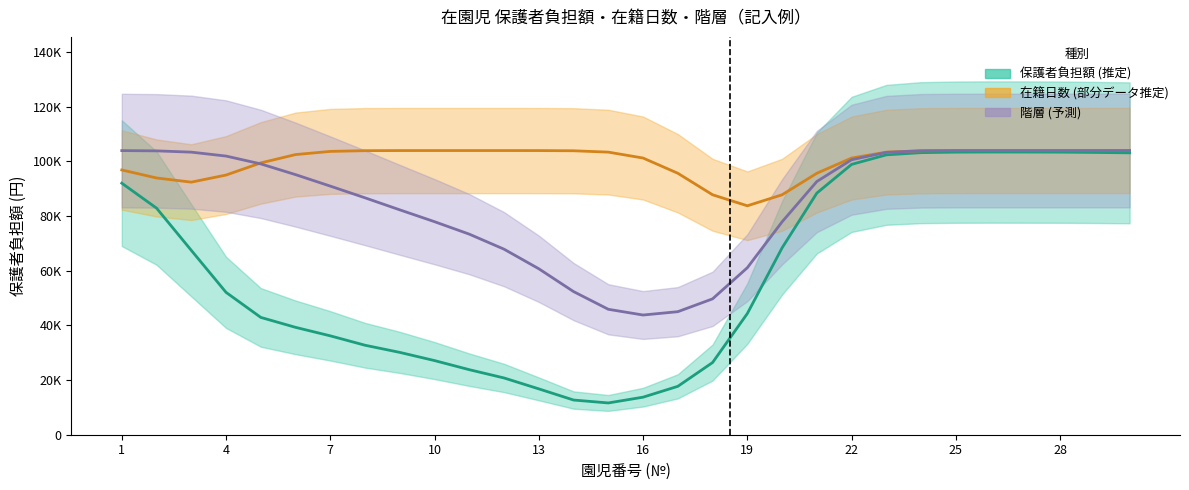

Reading left to right, list all the values displayed in this chart.

保護者負担額 (推定): 92058.7	82926.0	67476.4	52099.9	42932.8	39296.5	36187.1	32746.1	30130.8	27132.8	23800.2	20770.2	16777.7	12696.5	11629.1	13743.7	17712.4	26421.0	44352.5	68381.7	88434.7	98933.6	102427.5	103228.3	103415.8	103458.3	103445.5	103414.3	103306.1	103163.8
在籍日数 (部分データ推定): 96897.3	93969.6	92438.0	95036.3	99482.0	102529.8	103692.0	103958.5	103996.4	104000.0	104000.0	104000.0	103993.2	103921.9	103422.6	101264.4	95690.1	87814.5	83786.7	87814.5	95690.1	101264.4	103422.6	103921.9	103993.2	104000.0	104000.0	104000.0	104000.0	104000.0
階層 (予測): 103984.3	103886.7	103417.6	101982.8	99115.5	95188.9	90985.5	86696.7	82298.7	77959.9	73401.6	67898.4	60734.5	52384.6	45904.6	43807.3	45031.5	49725.4	61119.5	77917.5	92675.1	100640.5	103335.9	103914.0	103993.0	104000.0	104000.0	104000.0	104000.0	104000.0